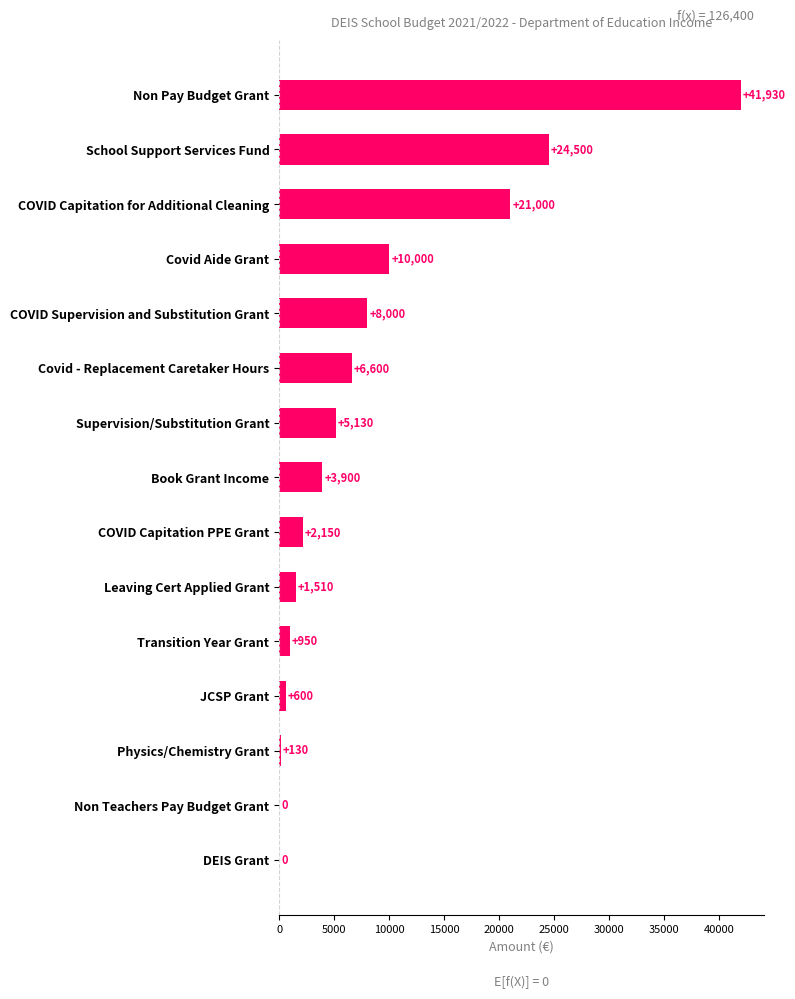

What is the maximum value shown in the chart?

41930.0